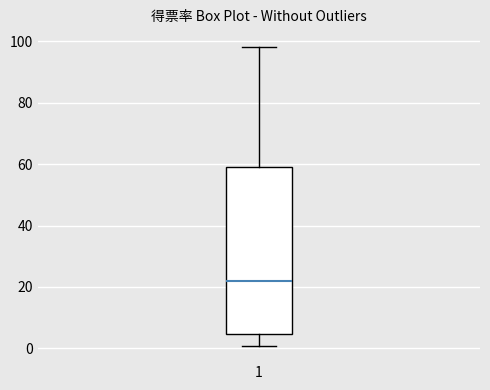

Where does the lower whisker of the box at x = 1 end on the y-axis? The values are not printed on the chart, so give them approximately, as read against the axis.

0